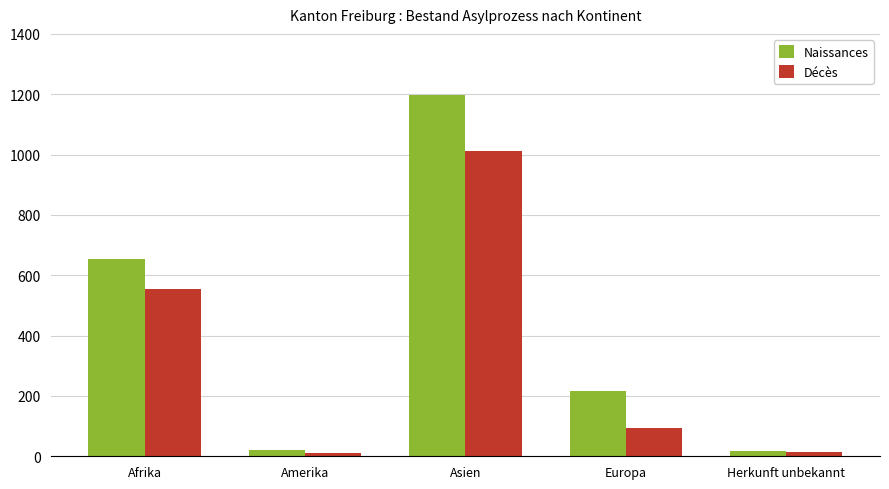

At Afrika, list the series in order from smallest to largest.

Décès, Naissances